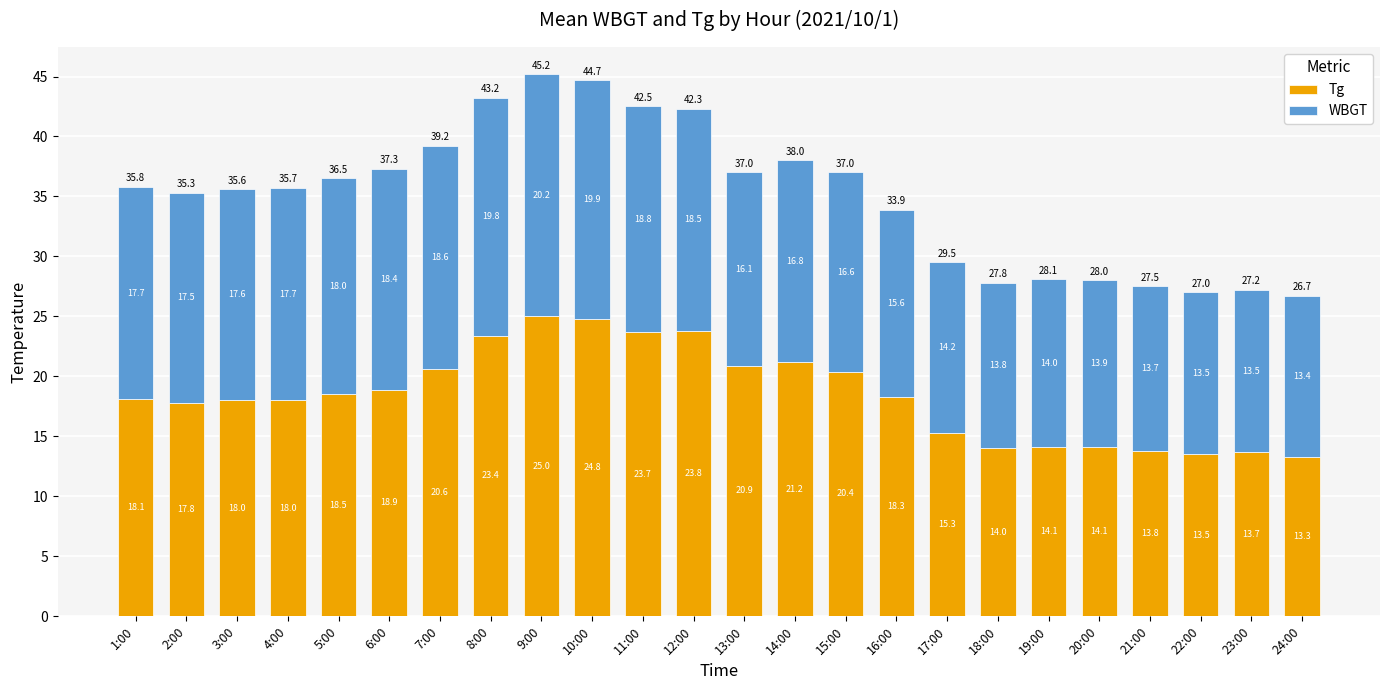

What is the total value across all series at 14:00?

38.0